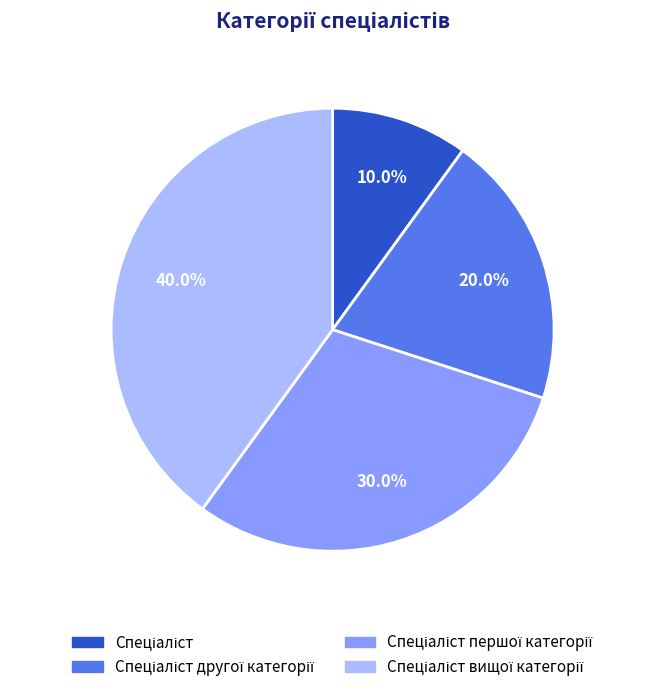

To the nearest percent, what is the difference between the largest and smallest slice percentages?

30%